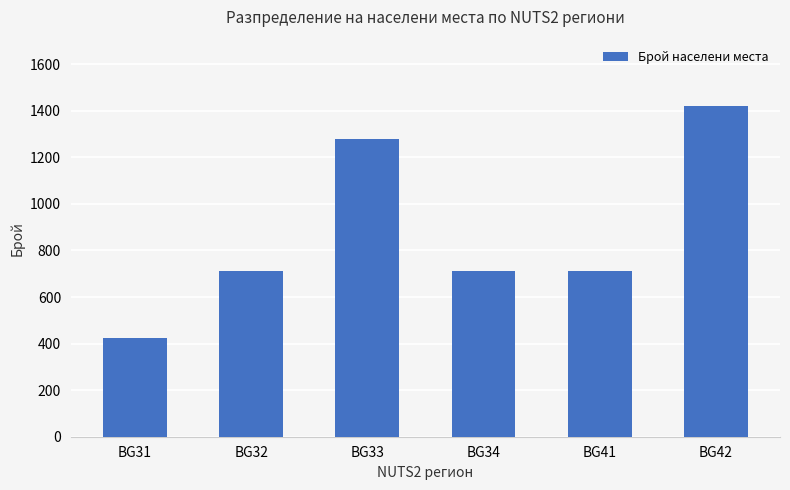

What is the change in value from BG31 to BG34?

+285